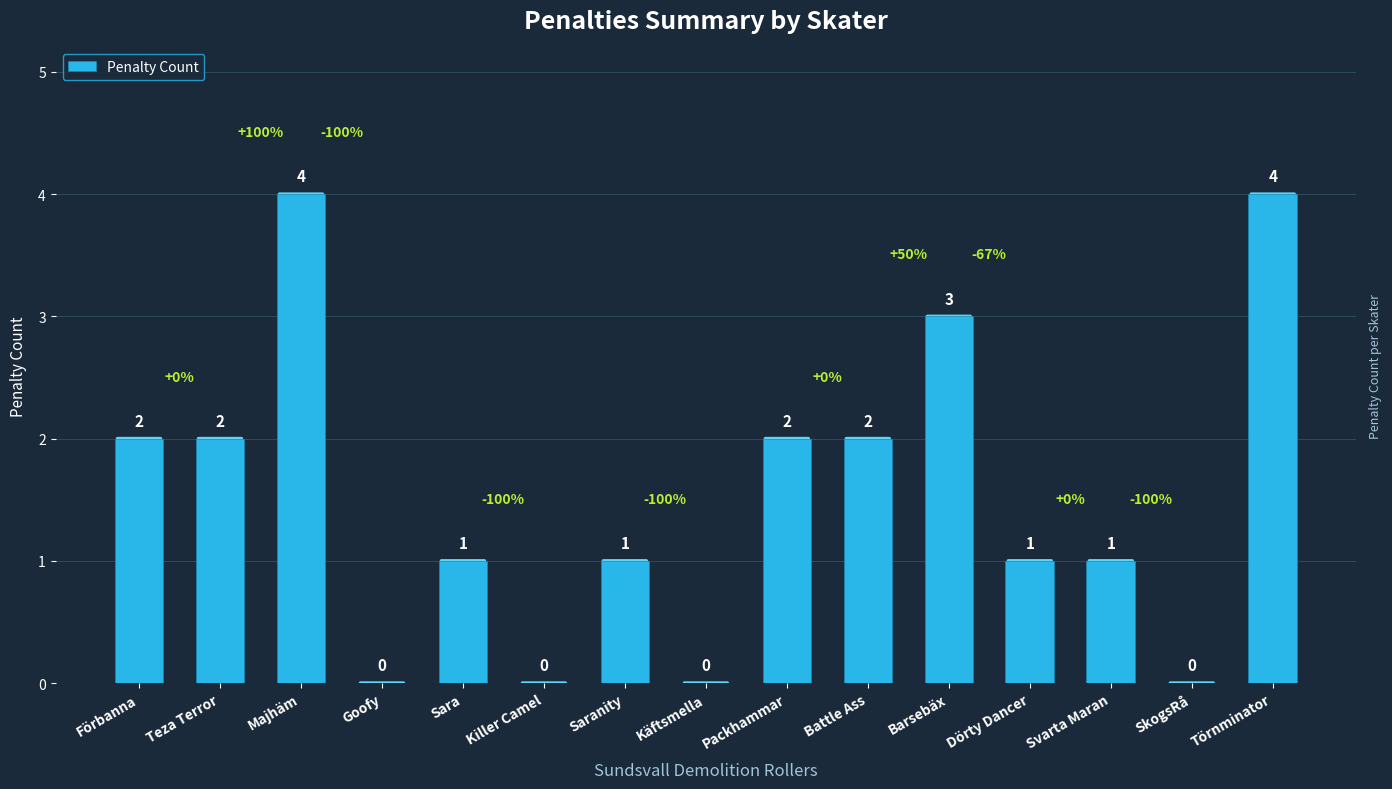

What is the sum of the values at Packhammar and Sara?

3